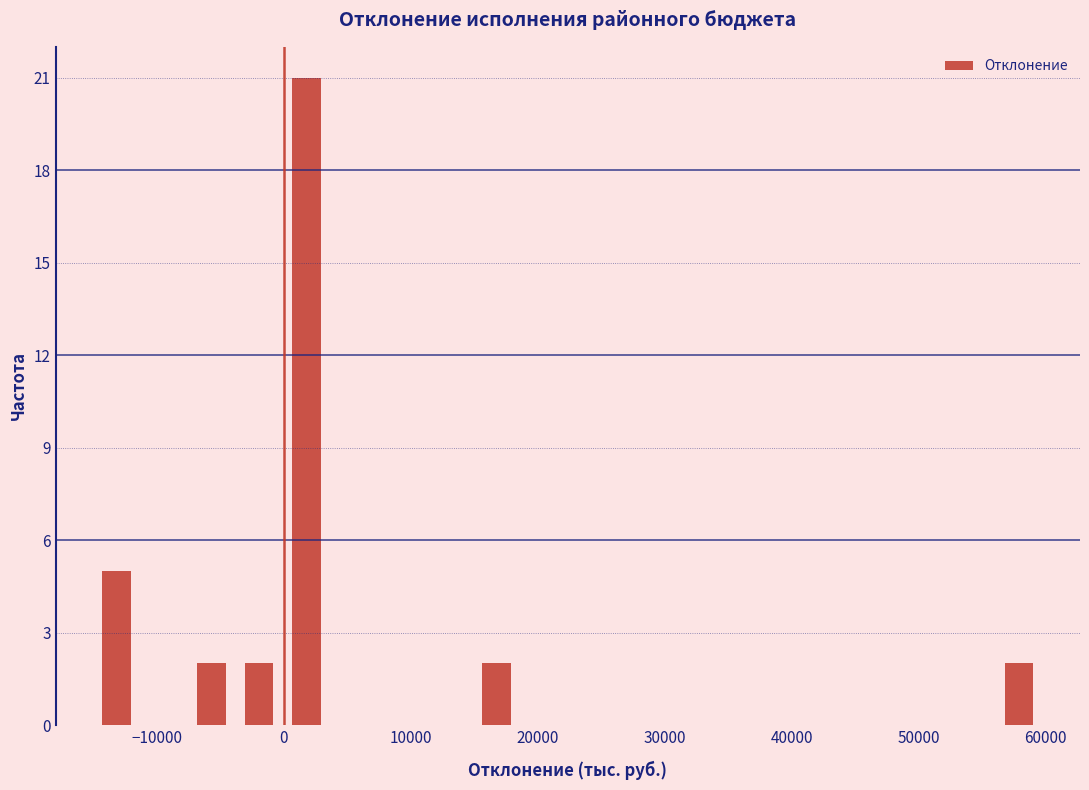

Read against the x-axis, roughly where is the centre of the tallest bar?

2000